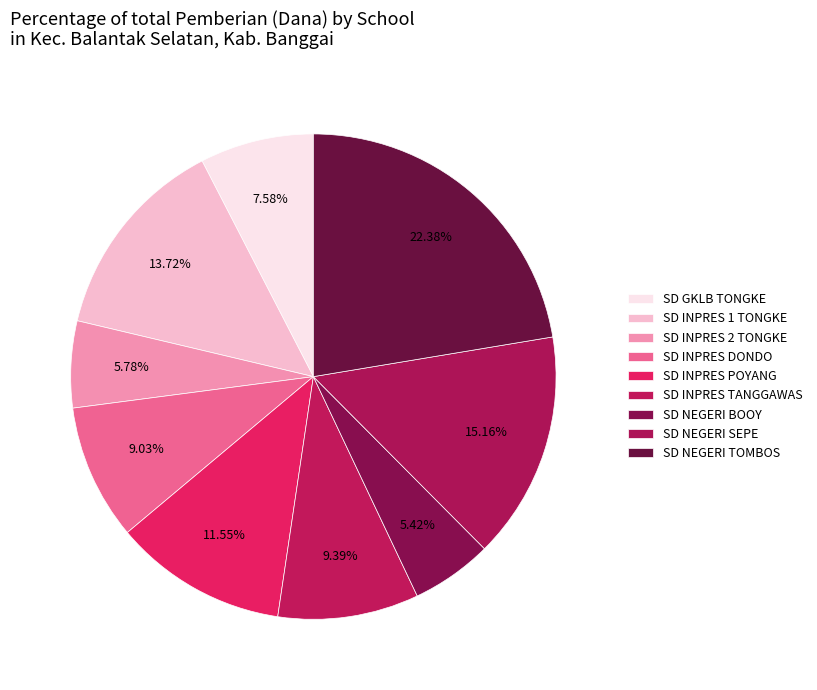

How many segments does this pie chart have?

9